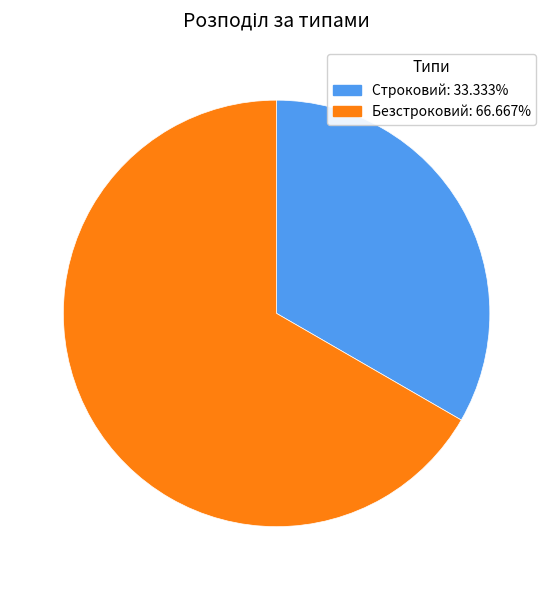

Between Строковий and Безстроковий, which is larger?

Безстроковий